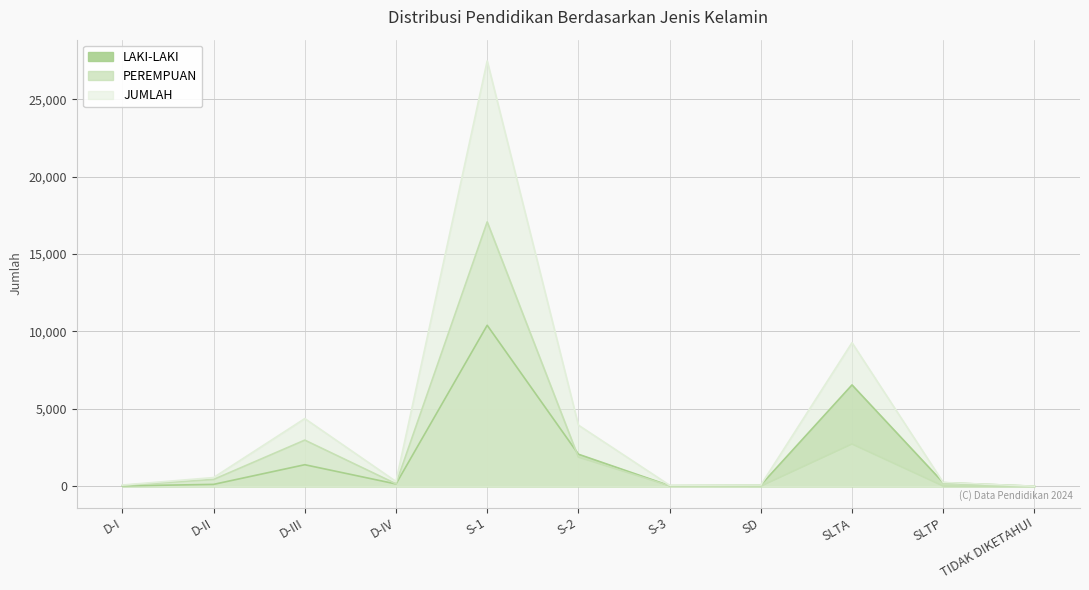

True or false: PEREMPUAN and JUMLAH cross at least once.

False